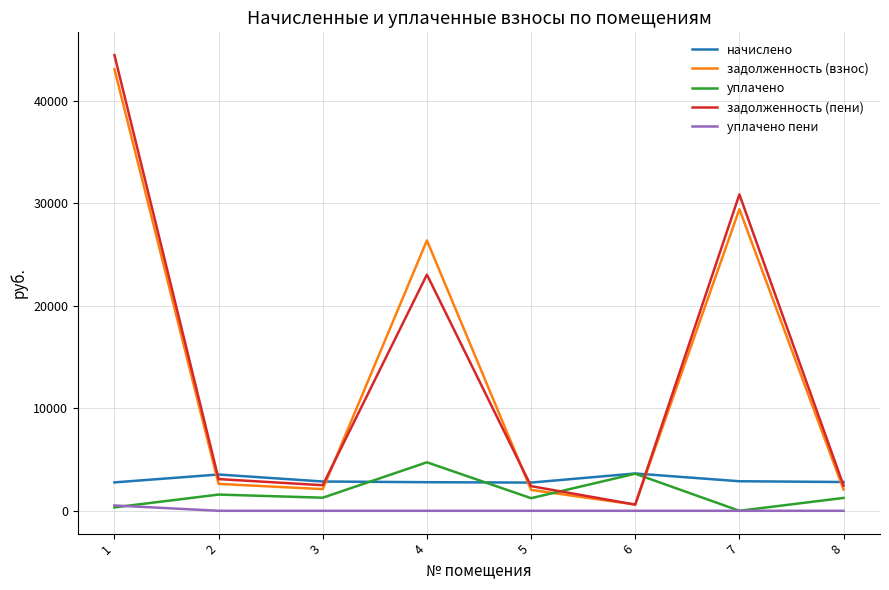

What is the sum of all задолженность (взнос) values?

108303.5